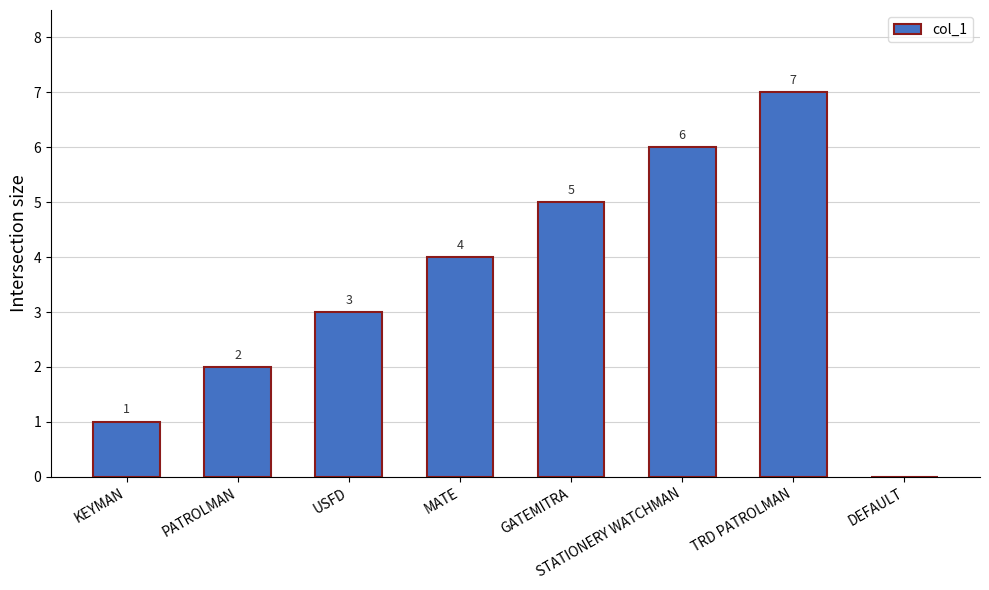

How many values are between 2 and 6?

5